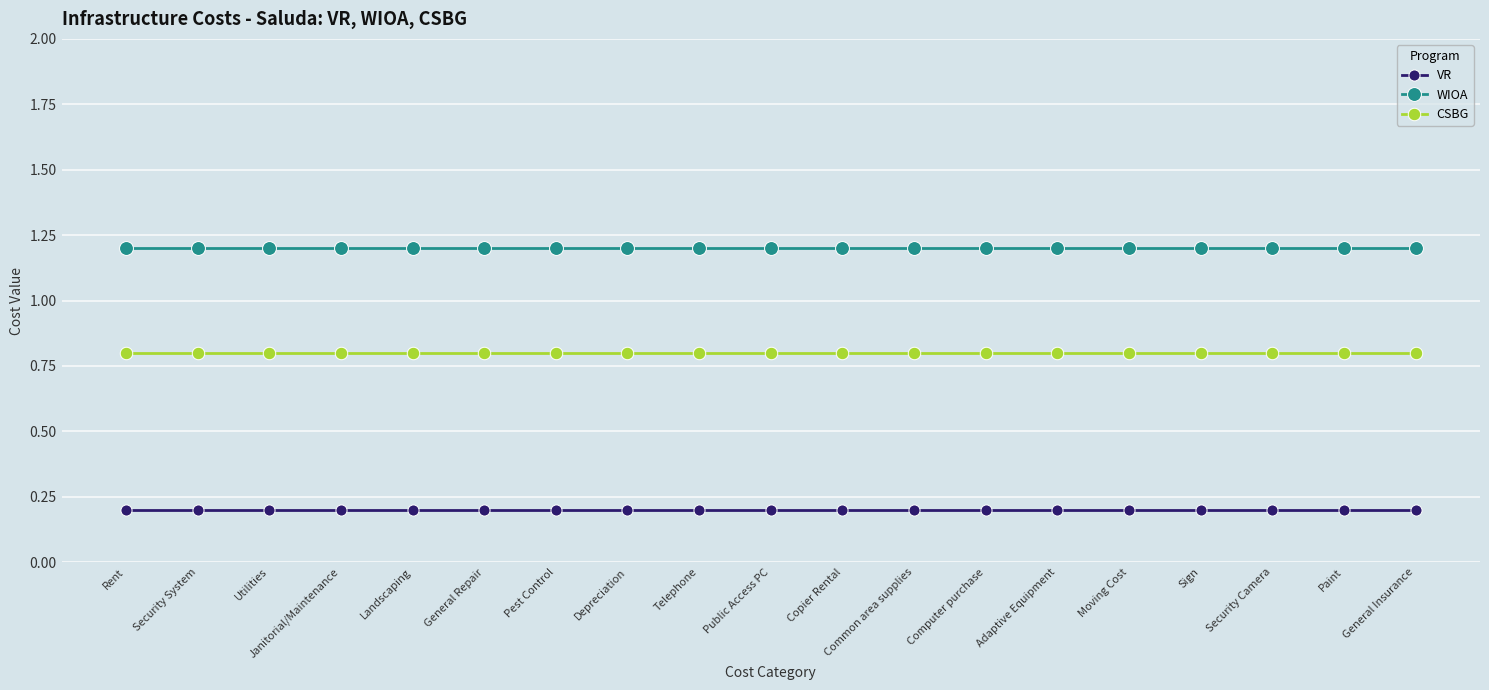

At Rent, list the series in order from smallest to largest.

VR, CSBG, WIOA